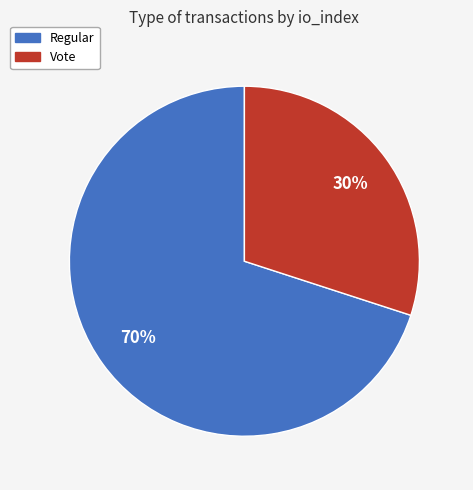

To the nearest percent, what is the average slice percentage?

50%